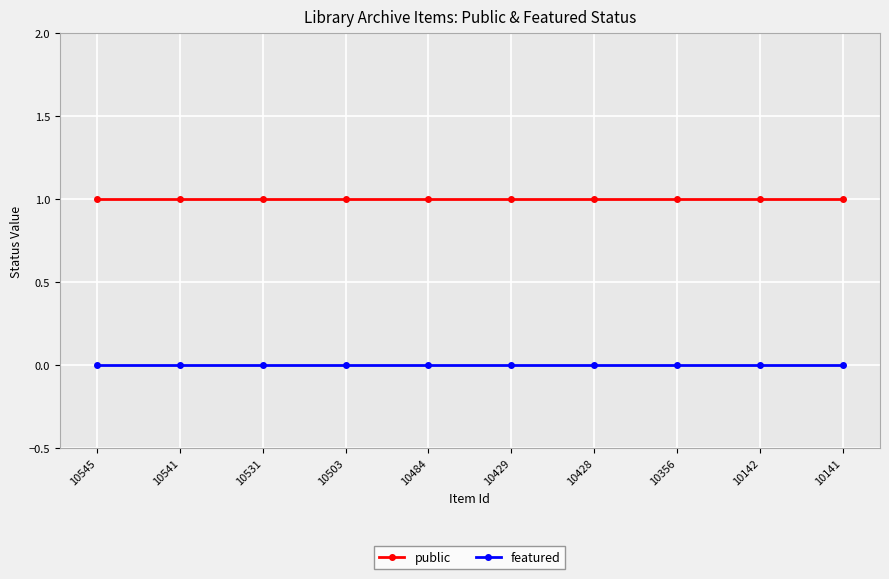

Reading left to right, extract all data points from this chart.

public: 10545=1	10541=1	10531=1	10503=1	10484=1	10429=1	10428=1	10356=1	10142=1	10141=1
featured: 10545=0	10541=0	10531=0	10503=0	10484=0	10429=0	10428=0	10356=0	10142=0	10141=0